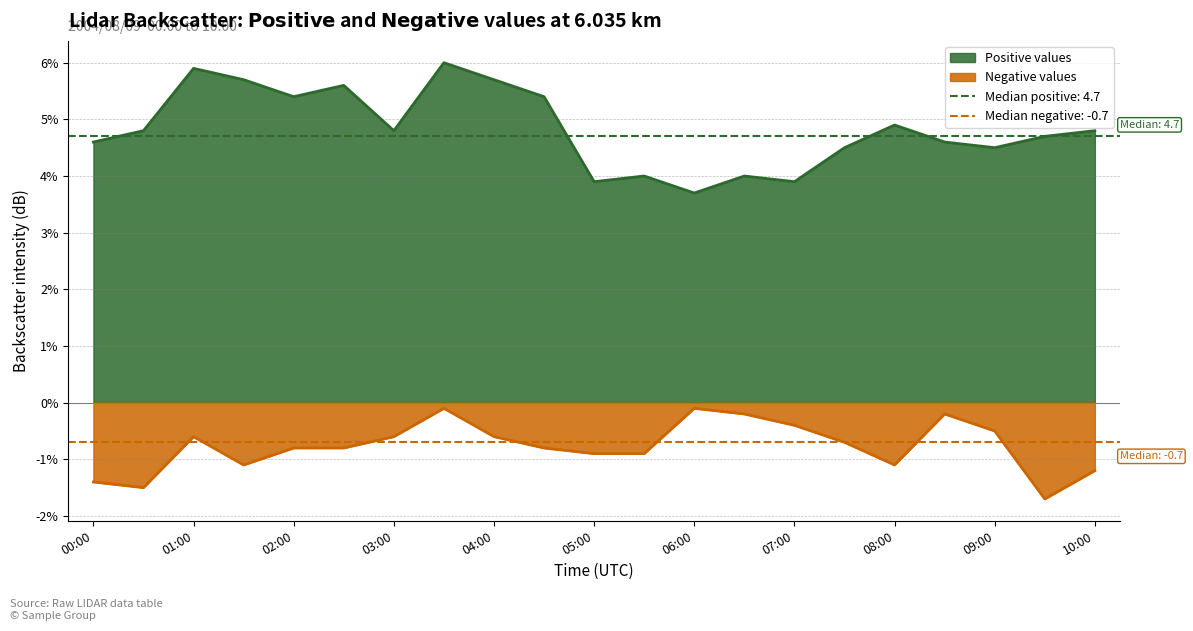

What is the difference between the second highest and second lowest values in the Positive values series?

2.0